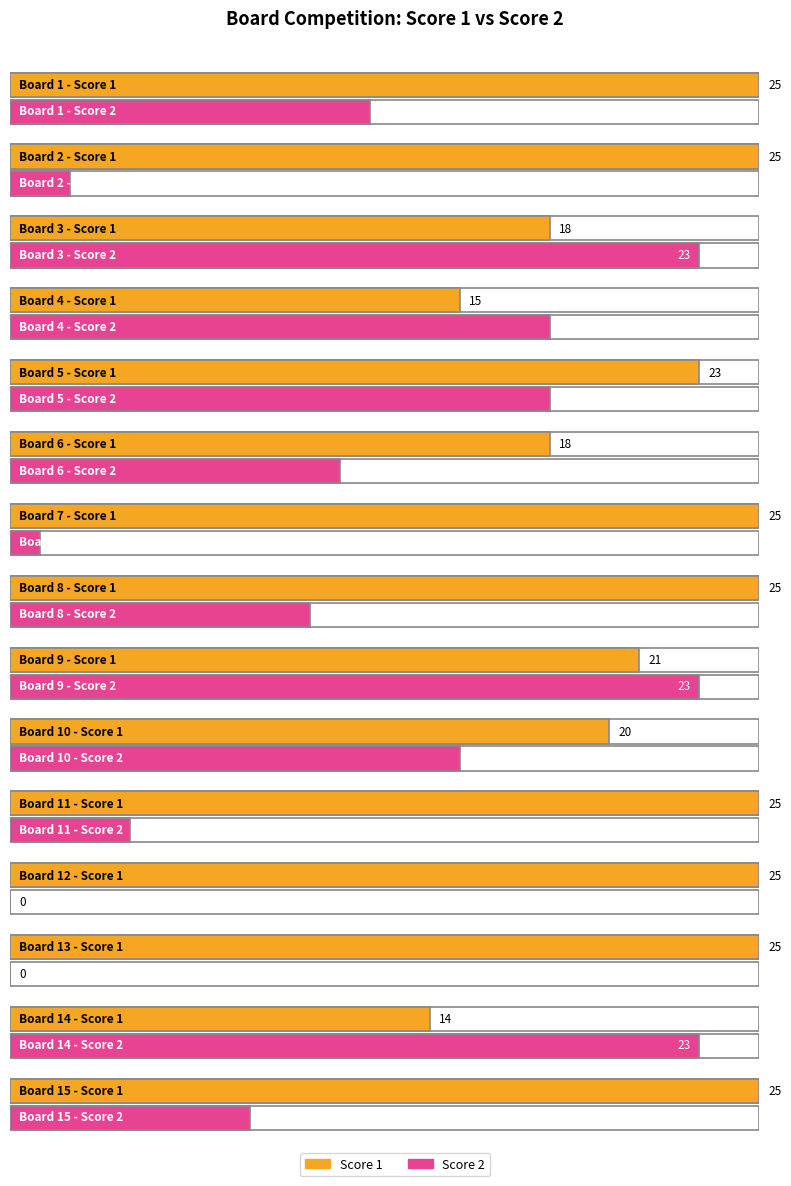

Reading left to right, transcribe all the data shown in this chart.

Score 1: 25	25	18	15	23	18	25	25	21	20	25	25	25	14	25
Score 2: 12	2	23	18	18	11	1	10	23	15	4	0	0	23	8